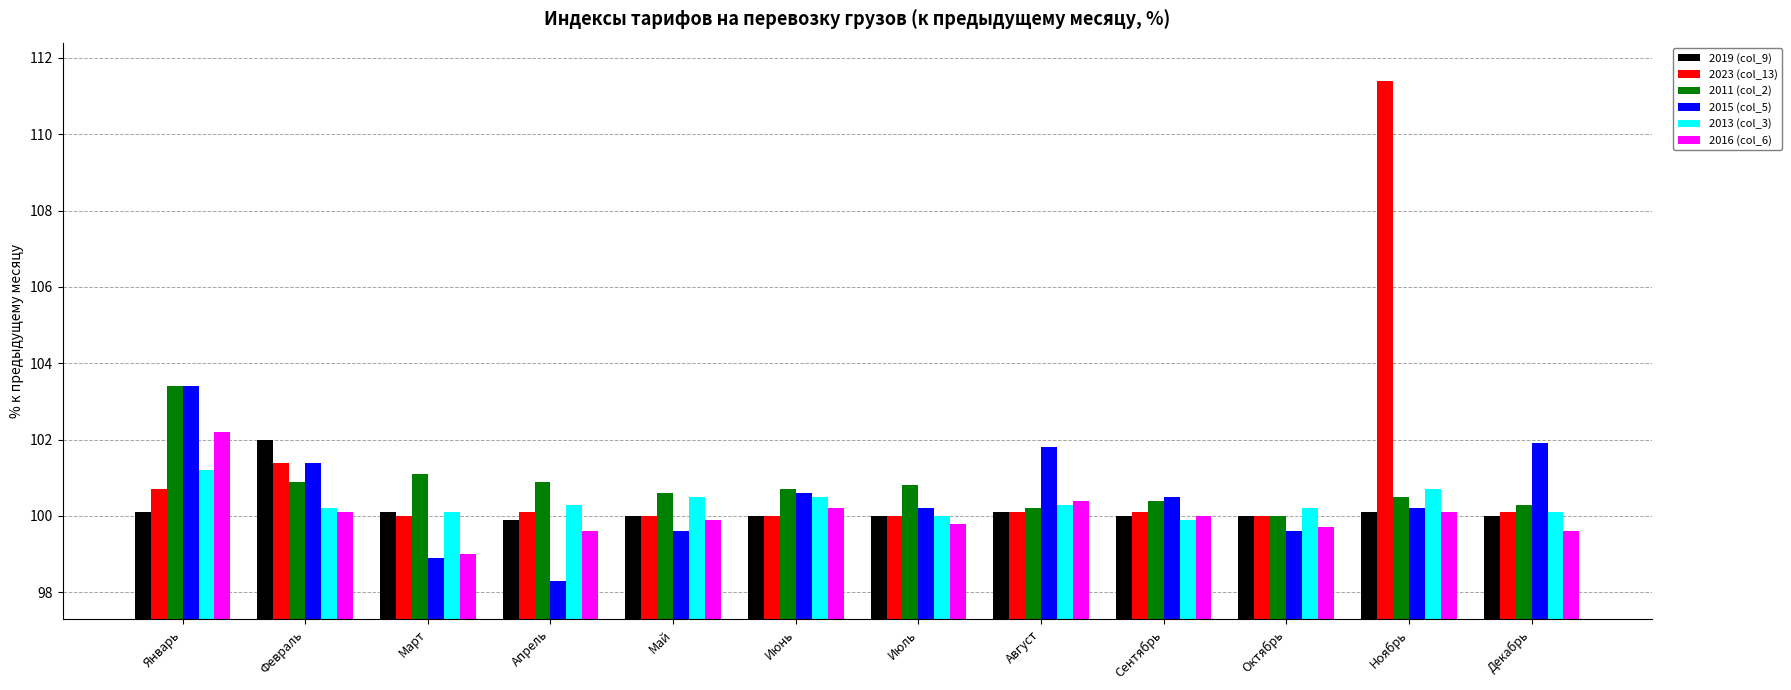

Which category has the highest value in the 2016 (col_6) series?

Январь